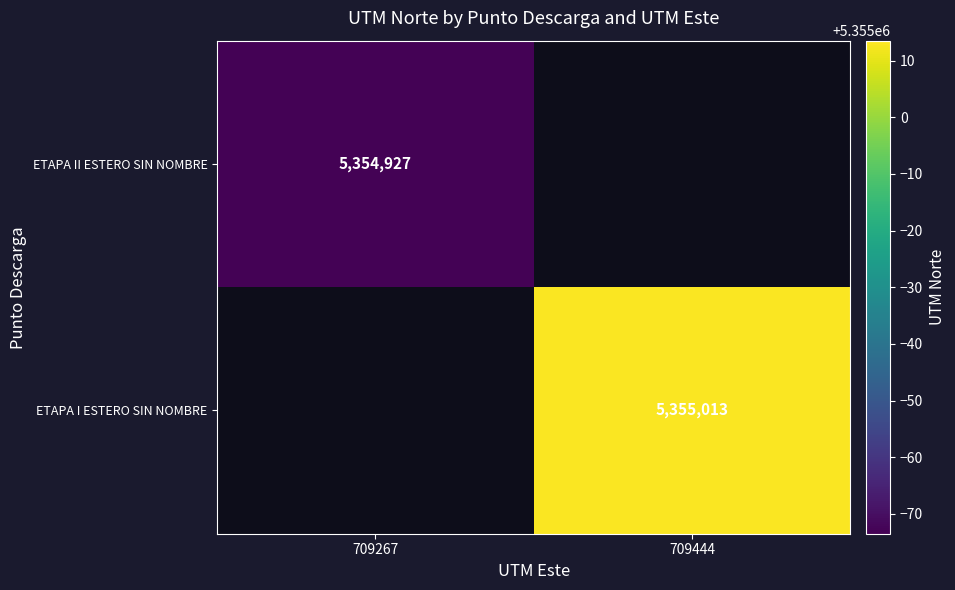

True or false: ETAPA I ESTERO SIN NOMBRE has a value of 2357983 at 709444.

False